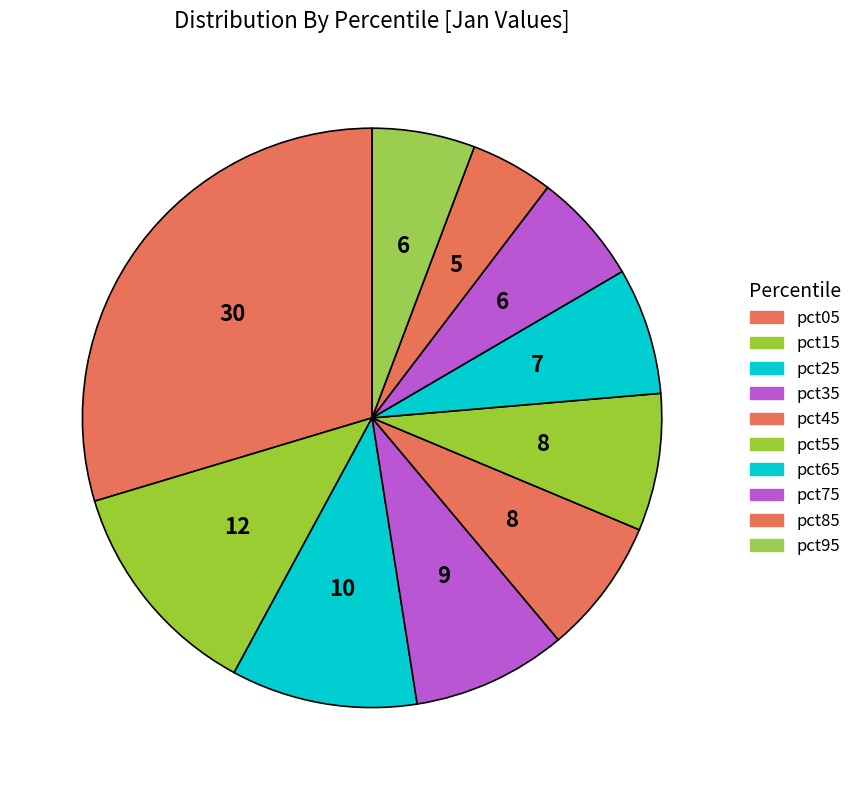

How many slices are in this pie chart?

10